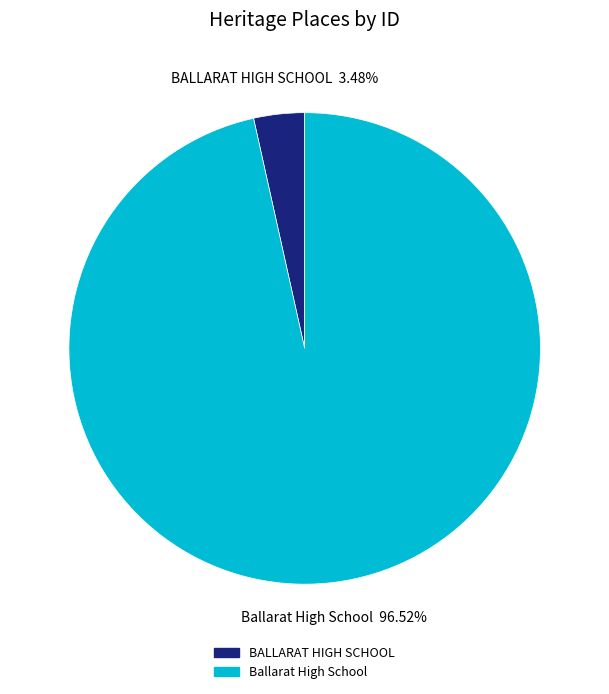

What is the largest slice in the pie chart?

Ballarat High School